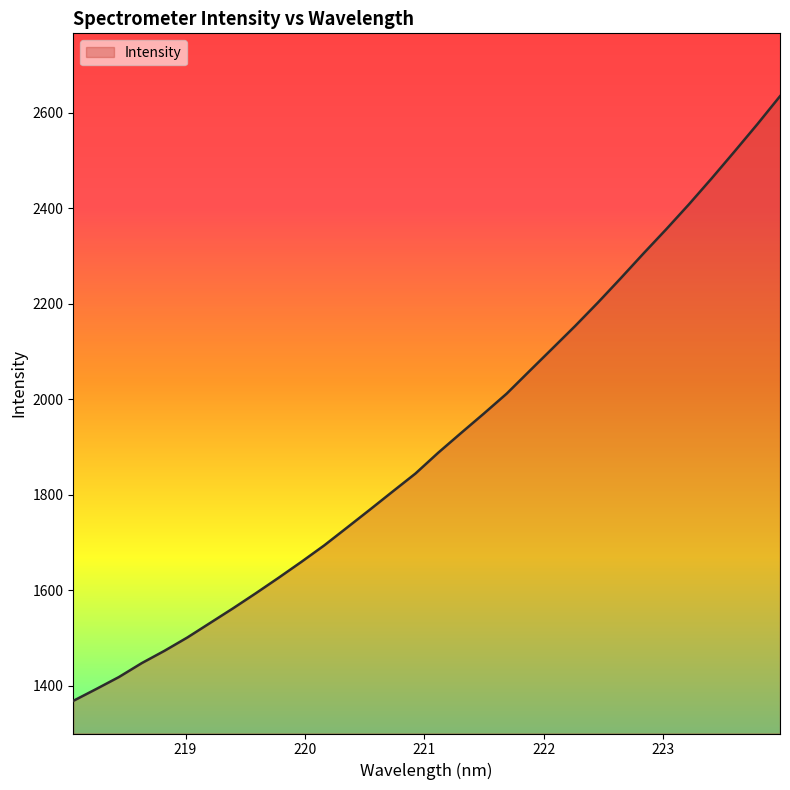

What is the greatest value displayed?

2635.1